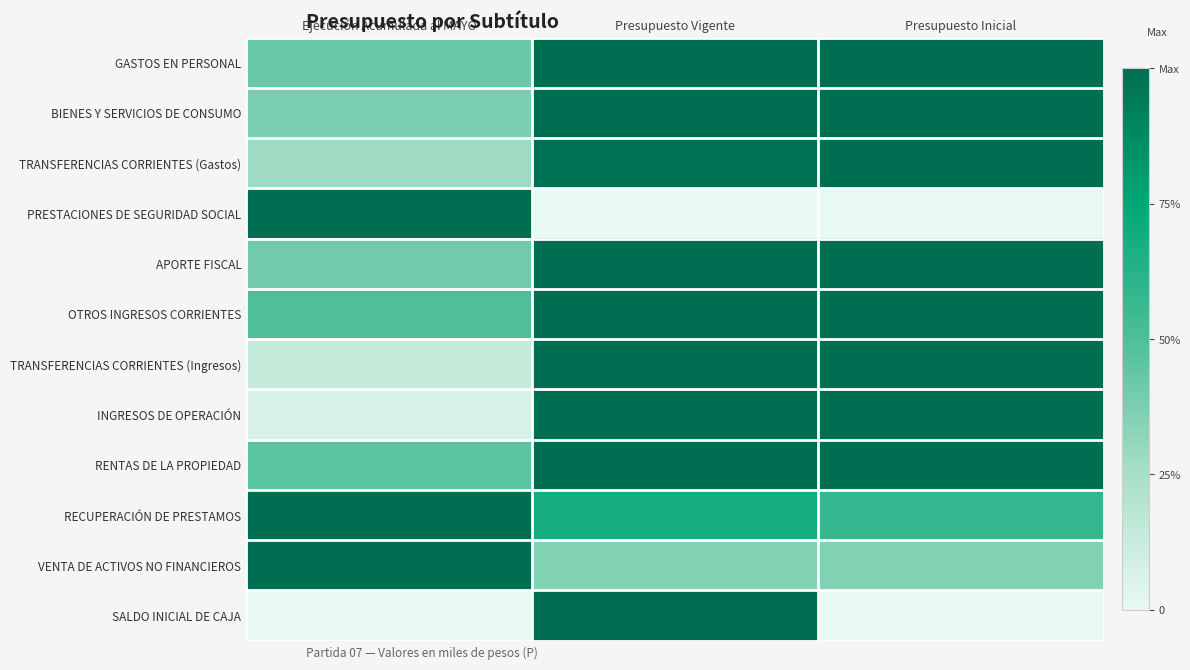

At how many categories does at least one series exceed 0?

3